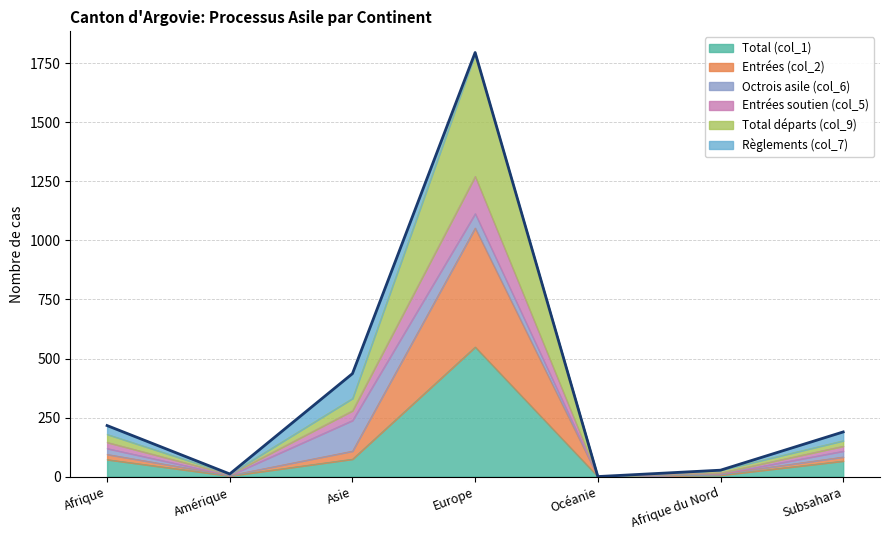

At which label does Total (col_1) reach its peak?

Europe